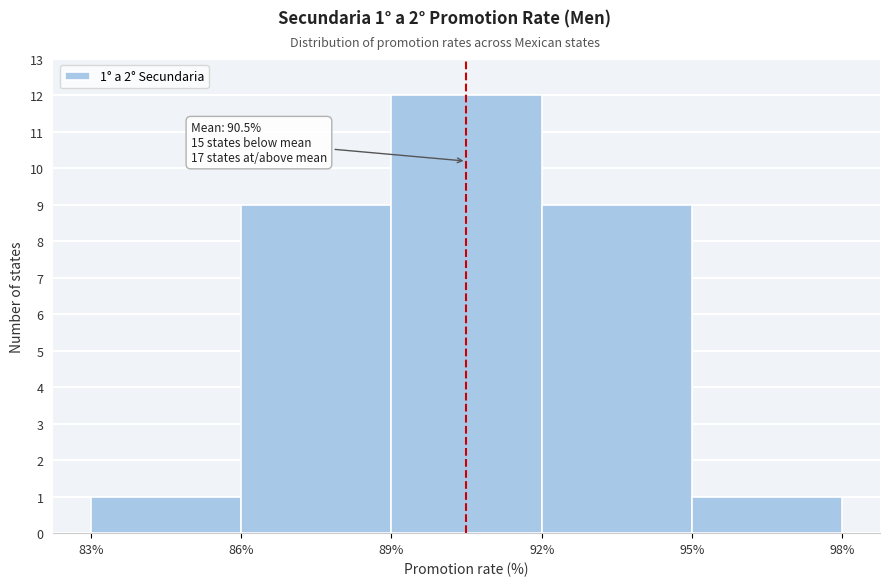

Over which range of the x-axis is the bar tallest?

89% to 92%